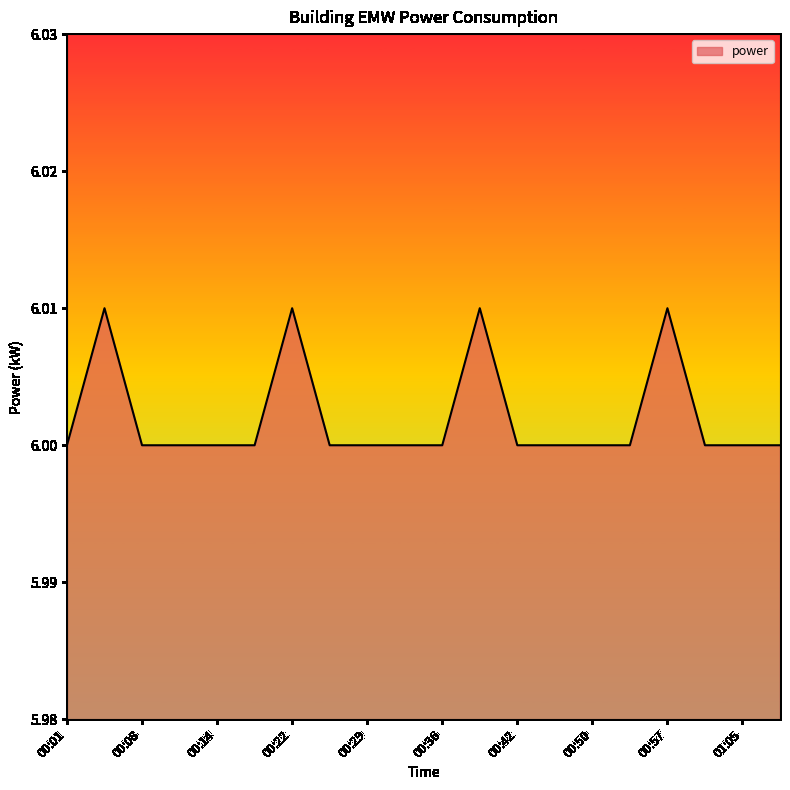

Where is the first local maximum?

00:05